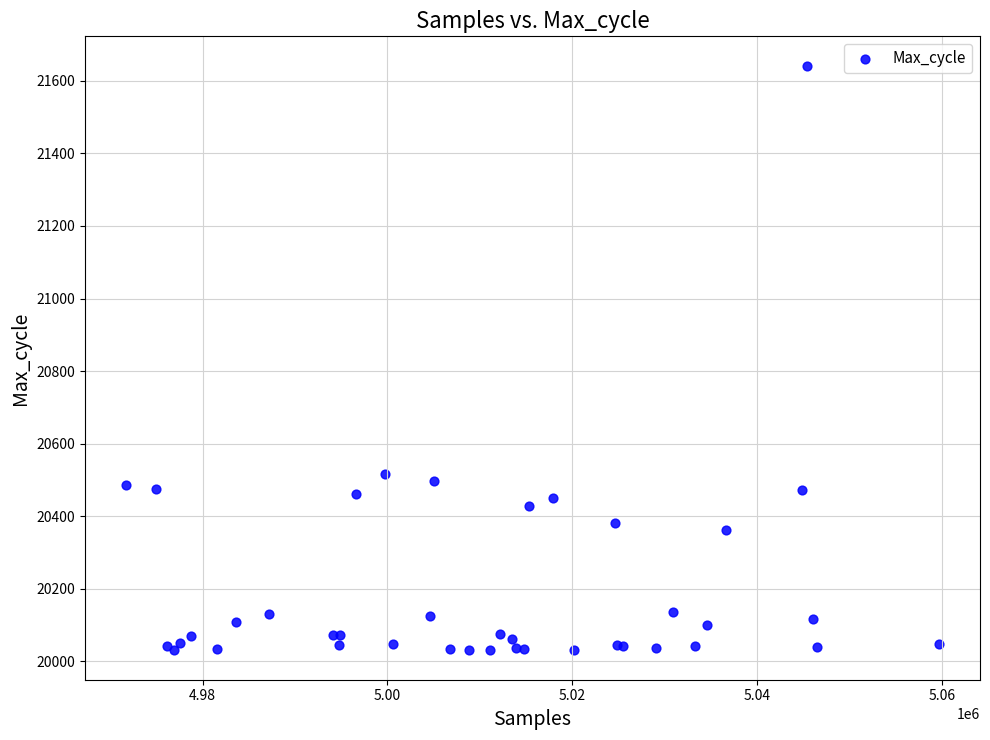

What Y value in the scatter plot is closest to 20836?

20516